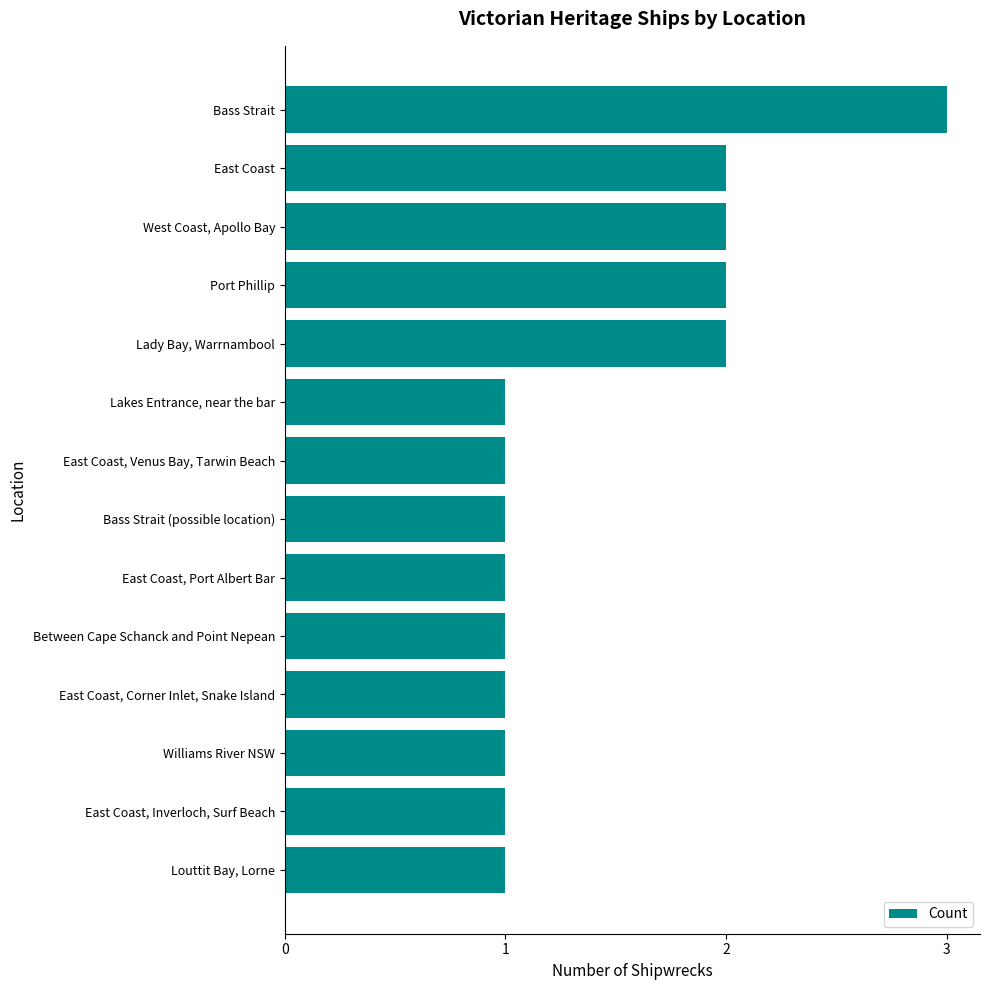

The value at Lady Bay, Warrnambool is 2. True or false?

True